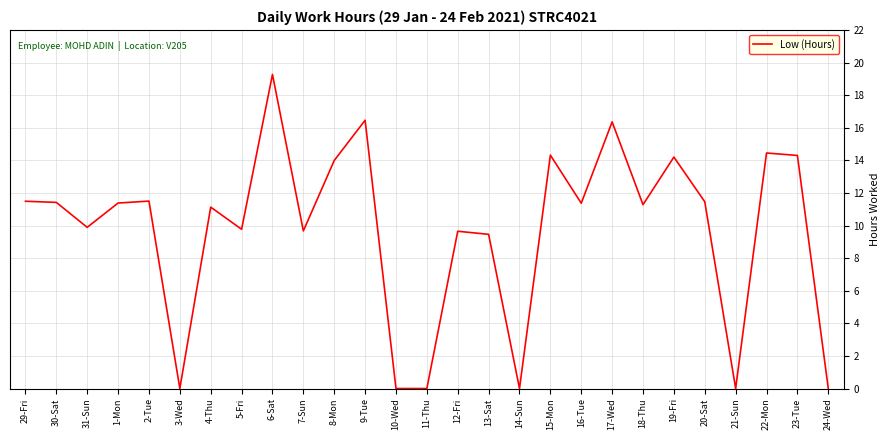

The value at 21-Sun is -9.2. True or false?

False